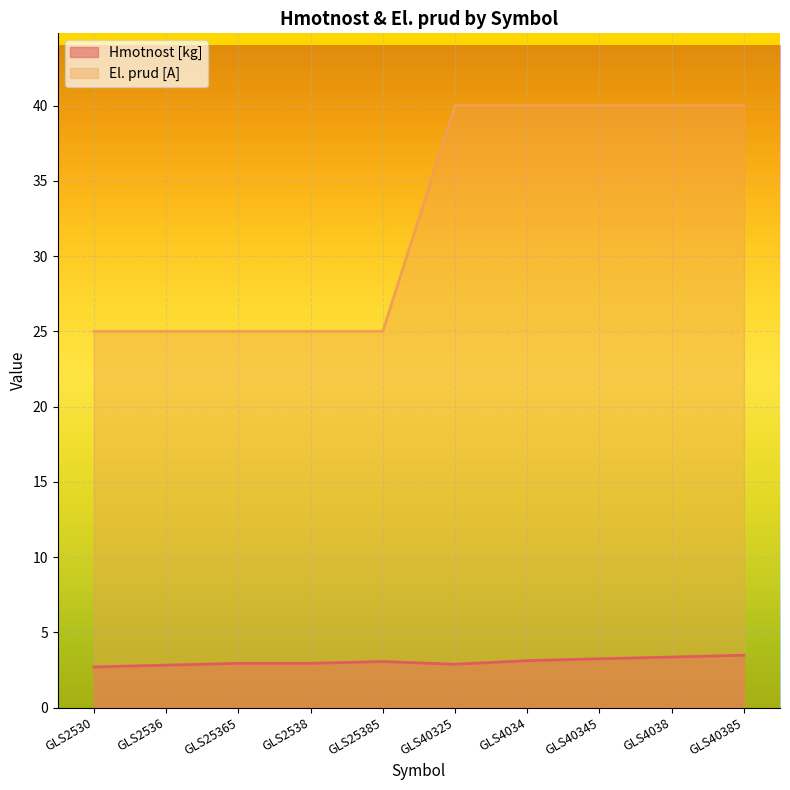

What is the total value across all series at GLS2530?

27.7